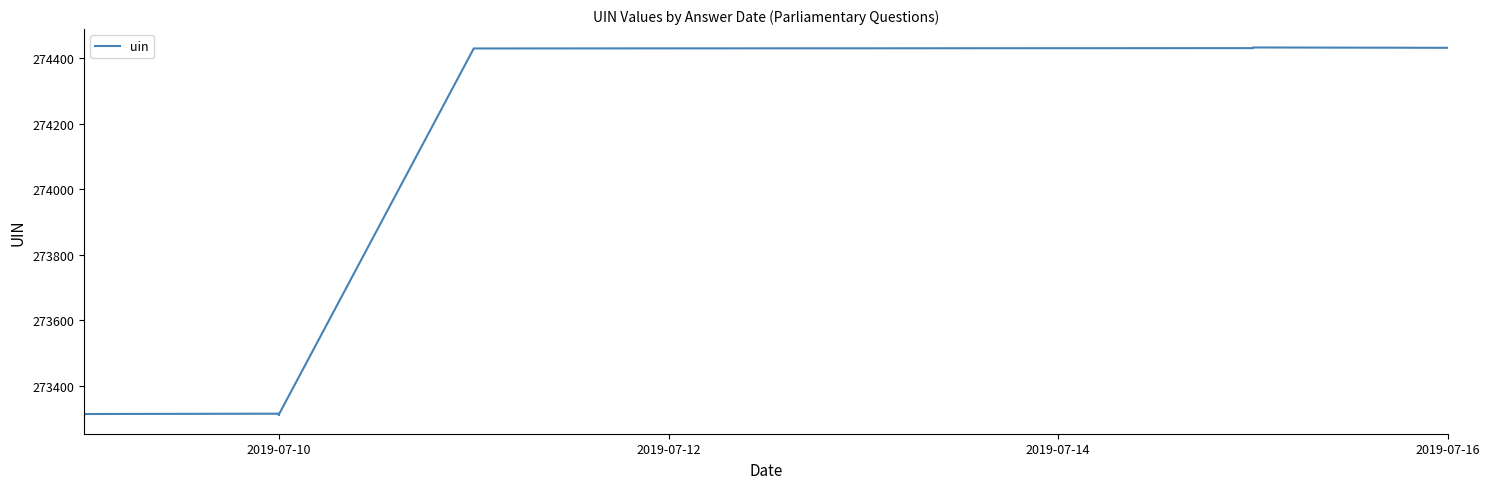

How many lines are shown in the chart?

1